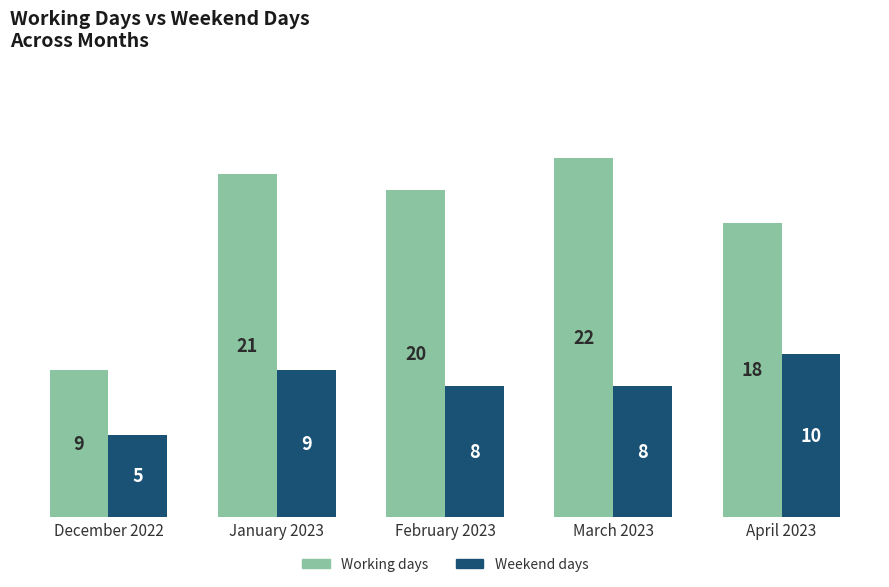

Is it true that Working days equals 33 at January 2023?

False